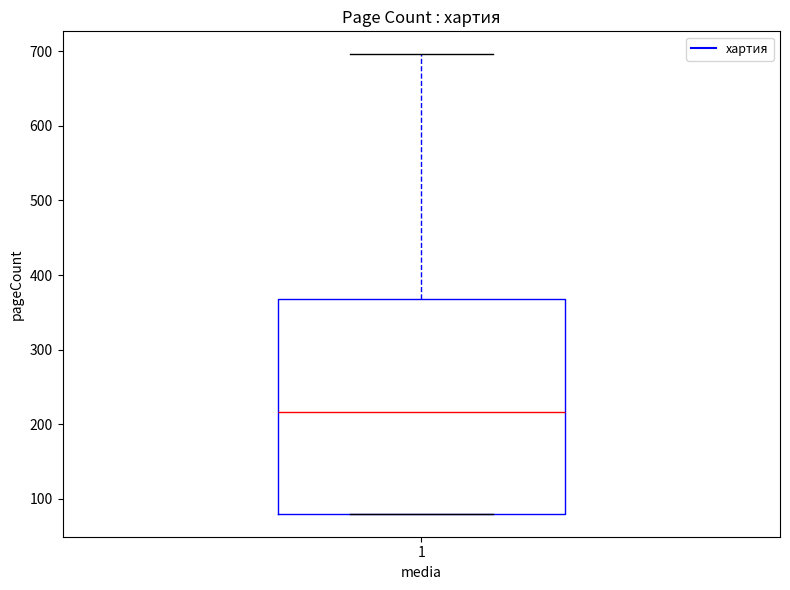

Where is the upper edge of the box at x = 1 on the y-axis? The values are not printed on the chart, so give them approximately, as read against the axis.

370